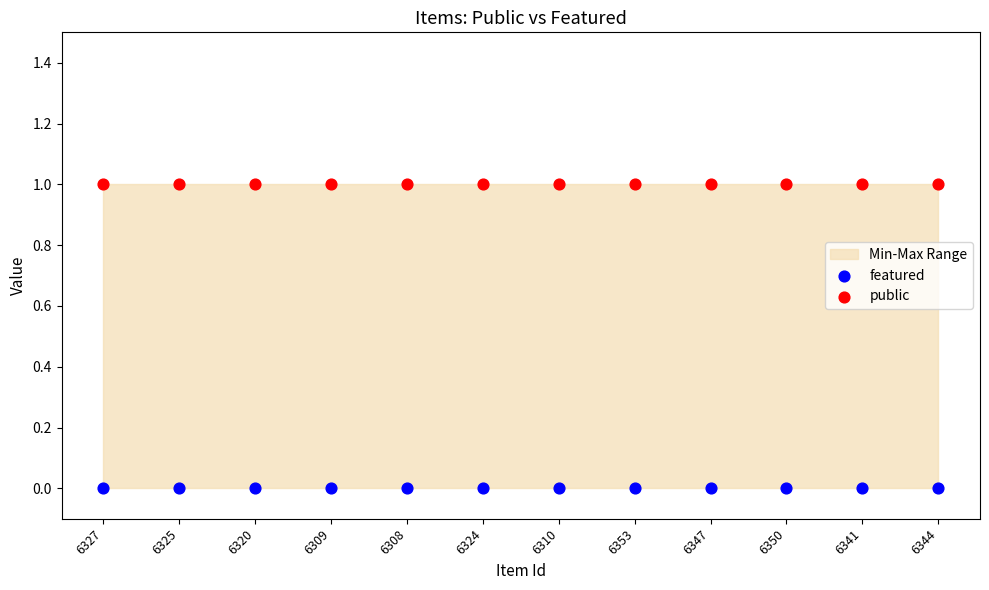

Which series reaches the minimum Y coordinate?

featured